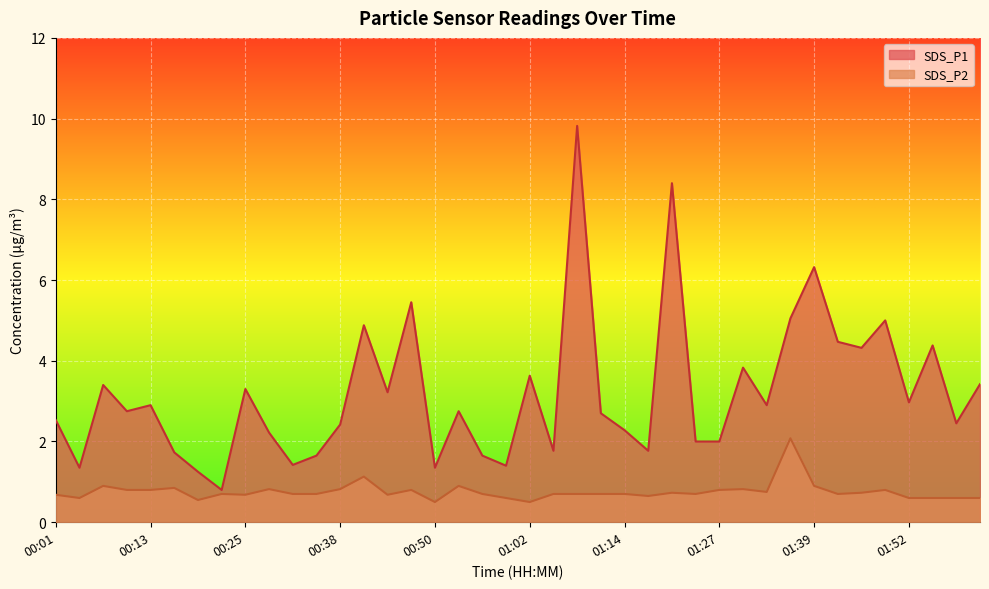

How many data points does each series have?

40